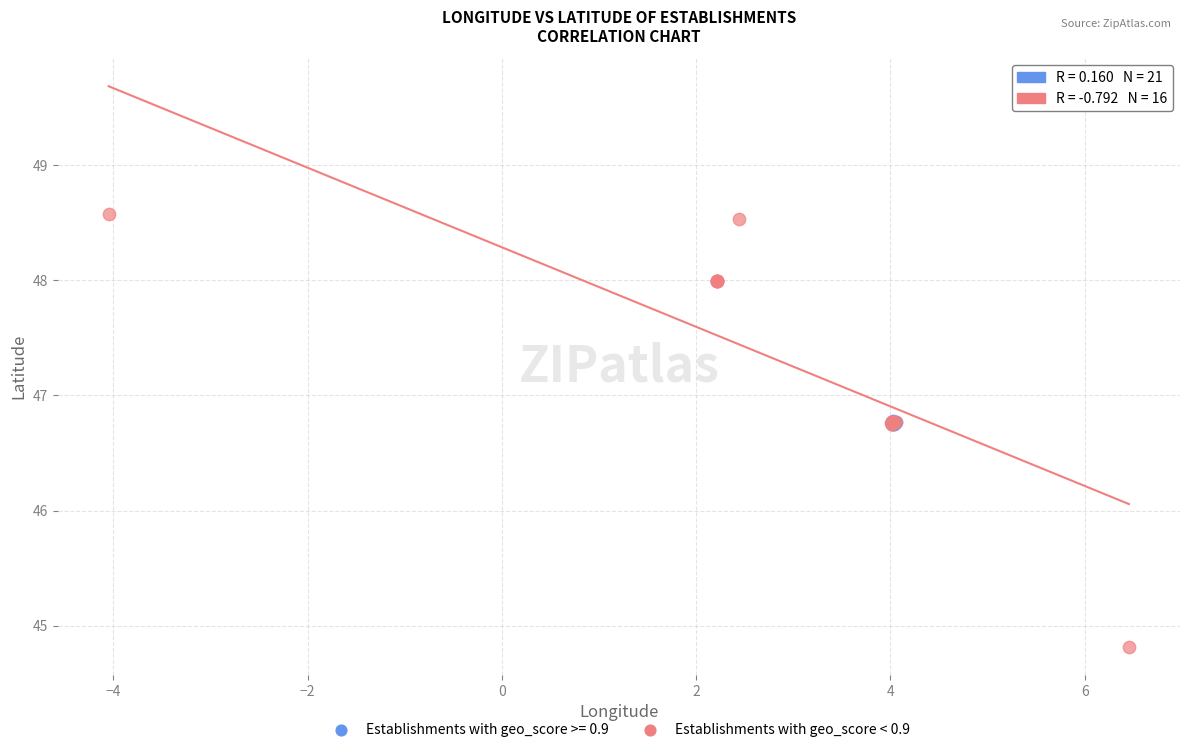

Which series contains the lowest Y value?

Establishments with geo_score < 0.9